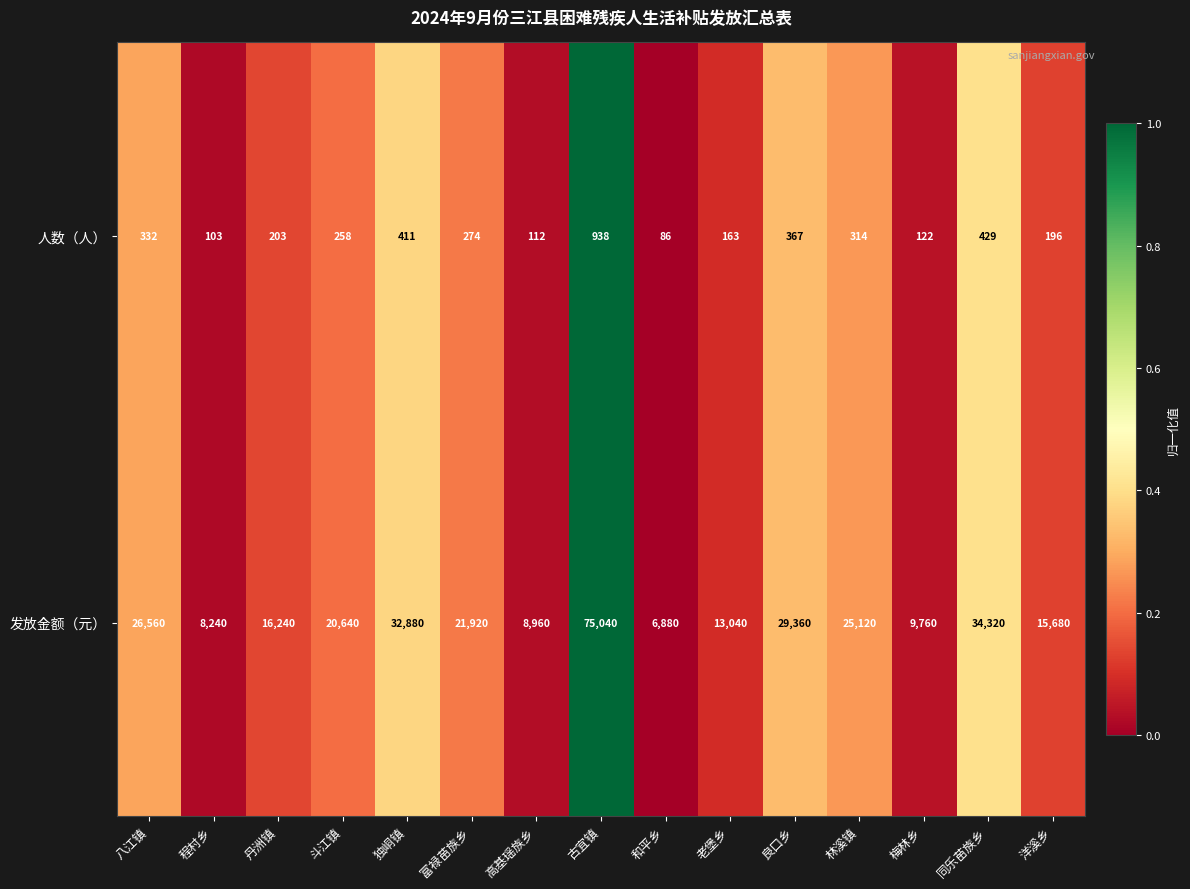

Between 丹洲镇 and 富禄苗族乡, which series saw the biggest shift?

发放金额（元）